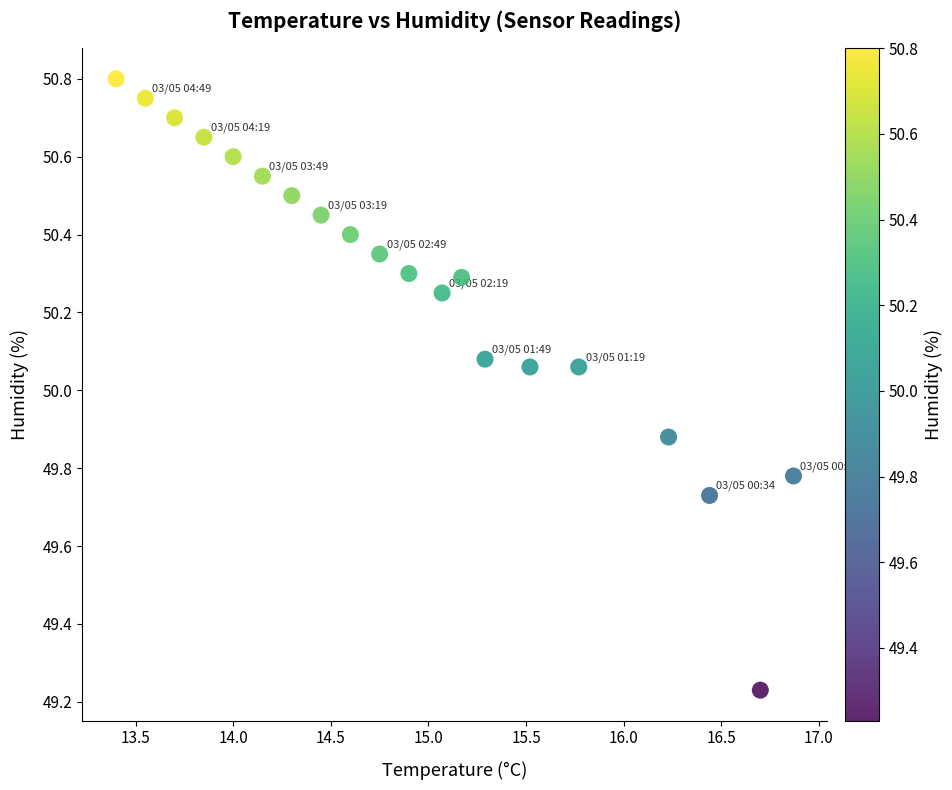

What is the range of X values (max minus min)?

3.5